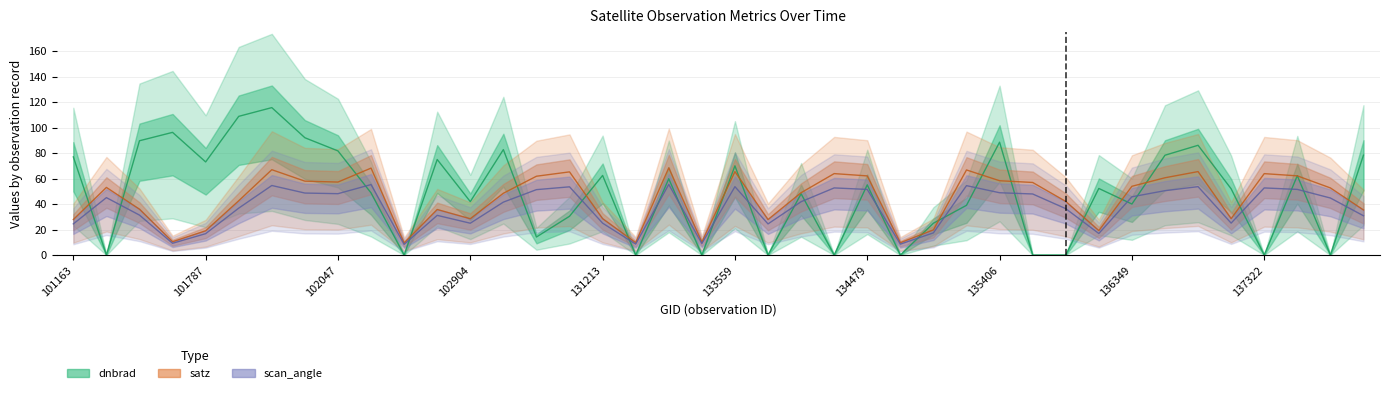

What is the total value across all series at 17?

18.6